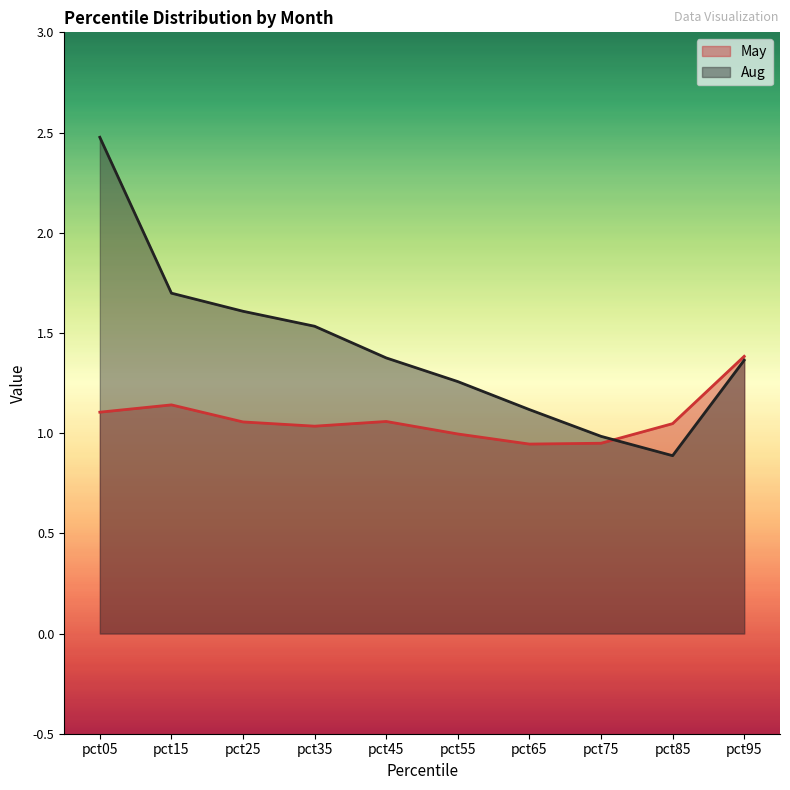

How many data points in May are less than 1?

3